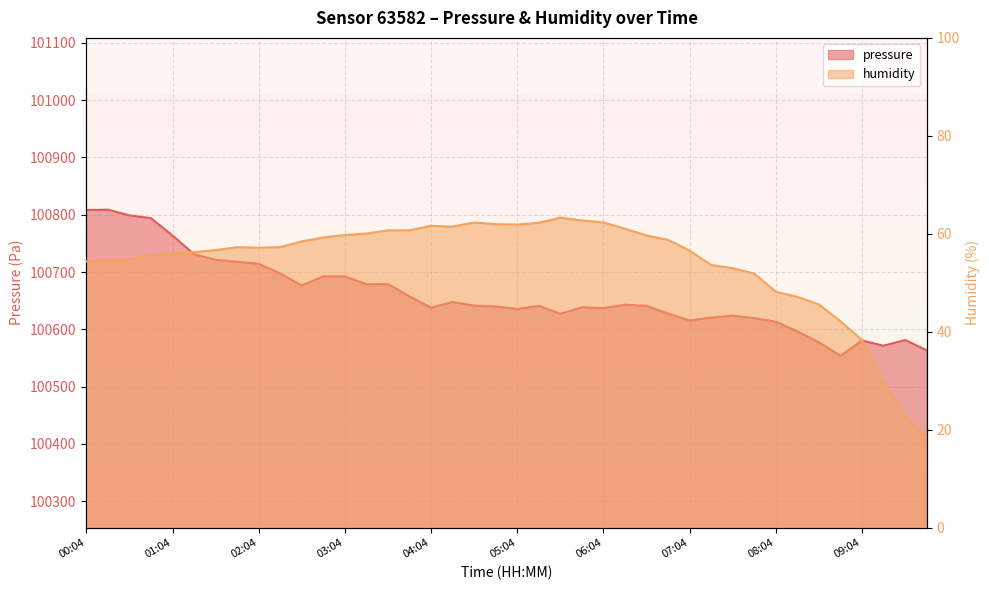

What is the spread (max minus min) of values at 03:34?

100618.1